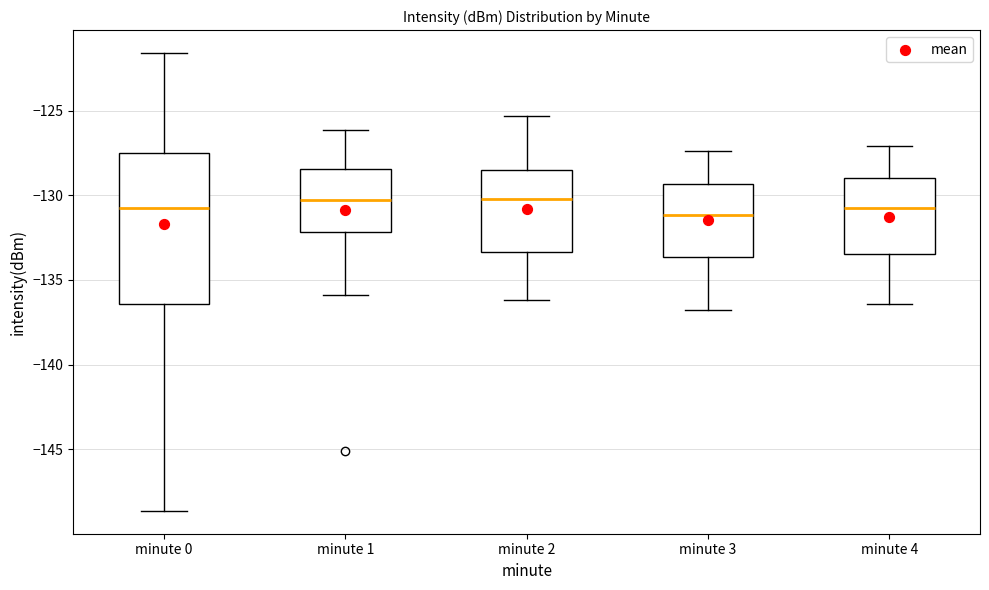

Which box is the tallest, from its lower edge to its upper edge?

minute 0